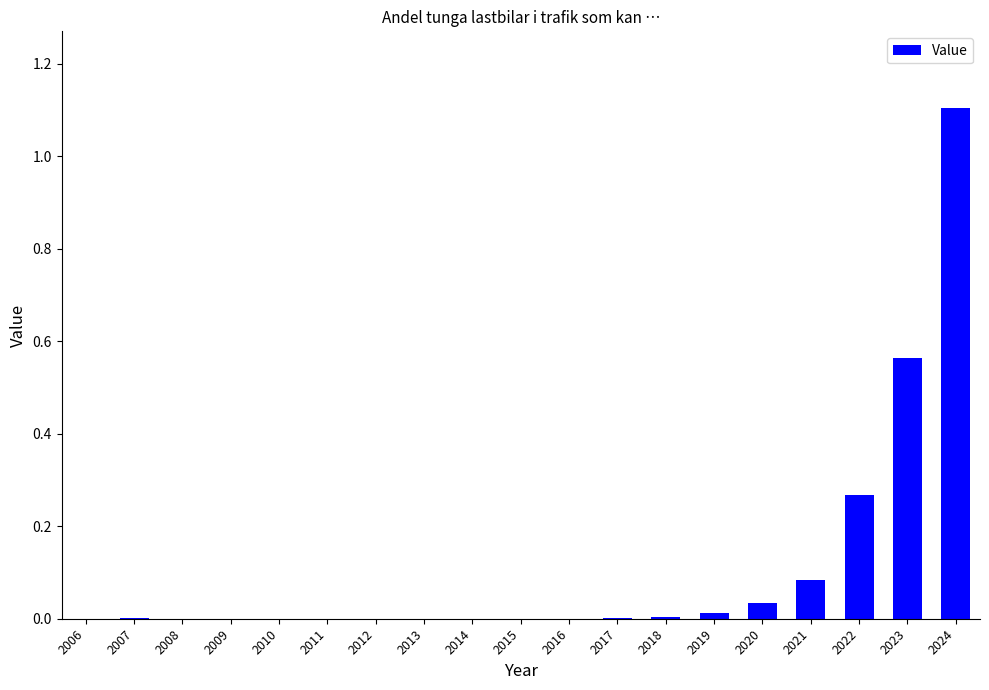

What is the change in value from 2010 to 2022?

+0.3